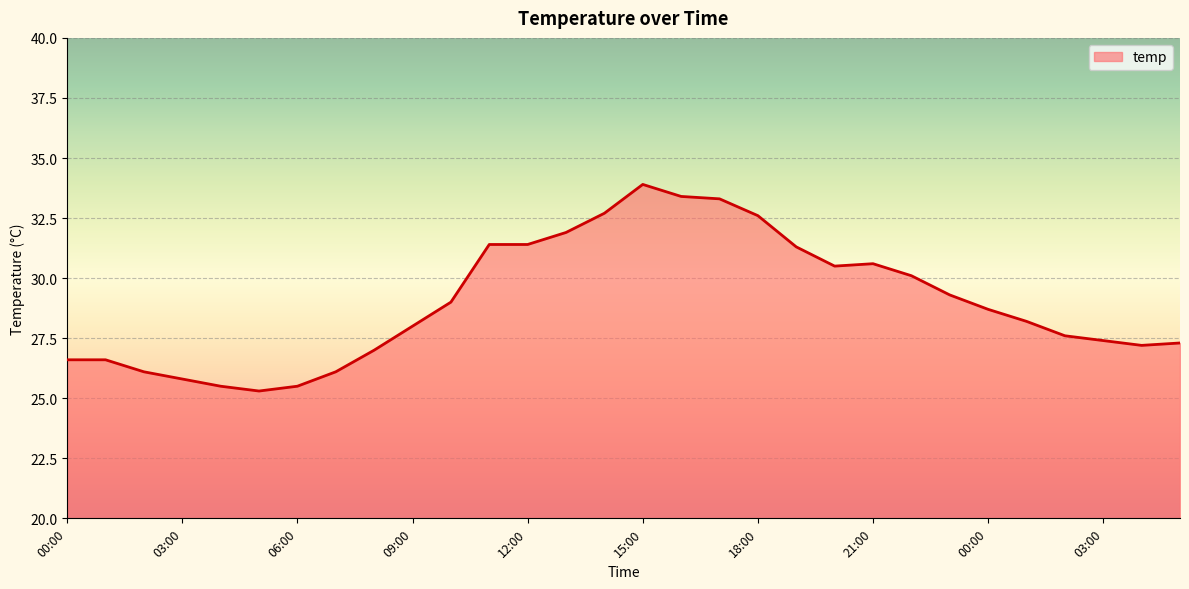

What is the difference between the maximum and minimum values?

8.6